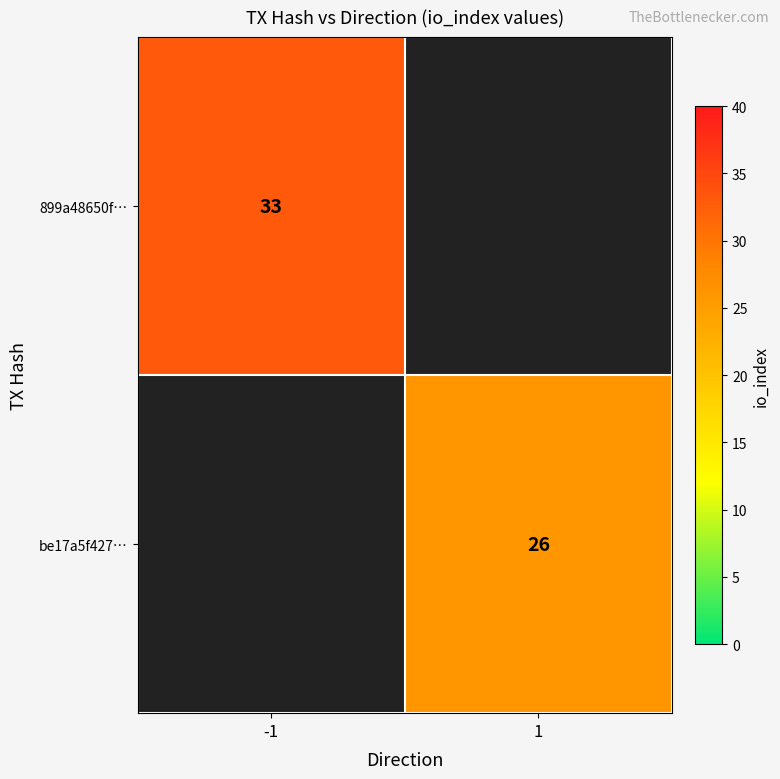

At how many categories does at least one series exceed 28?

1